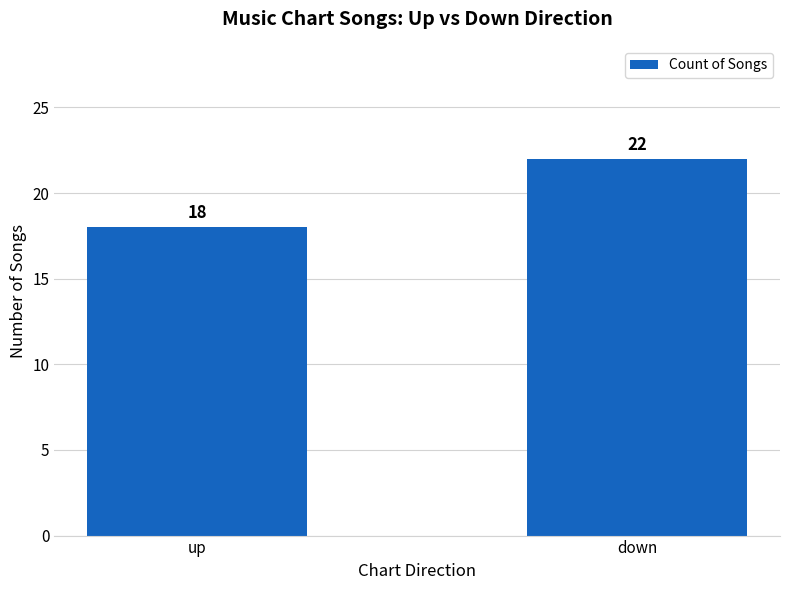

Reading left to right, list all the values displayed in this chart.

up=18	down=22